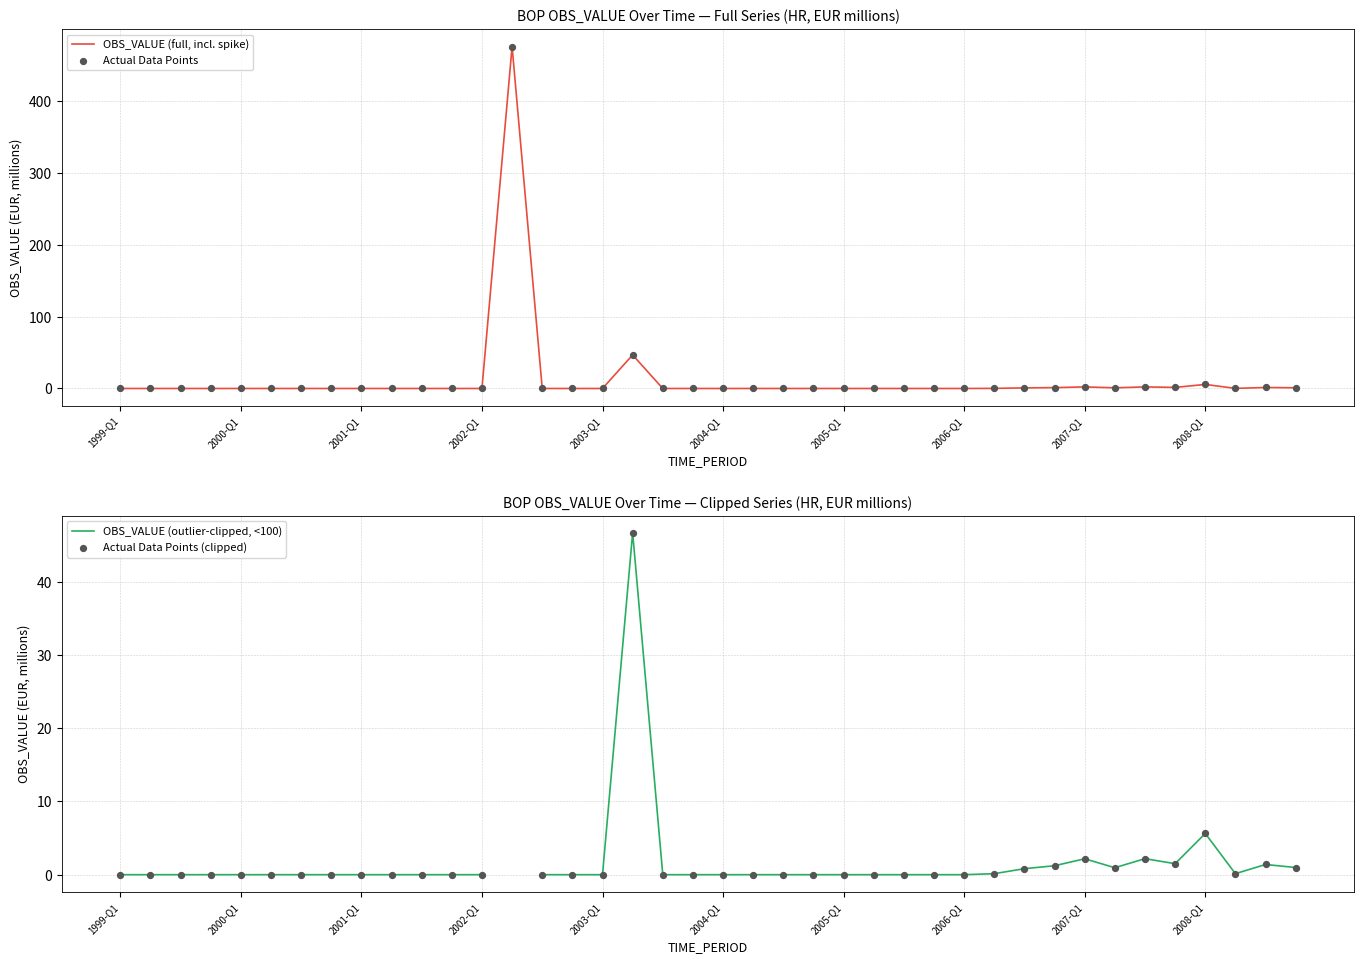

At how many categories does at least one series exceed 294?

1